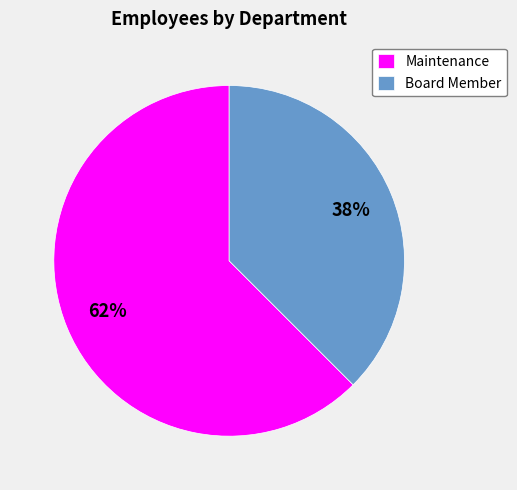

To the nearest percent, what is the combined percentage of Maintenance and Board Member?

100%